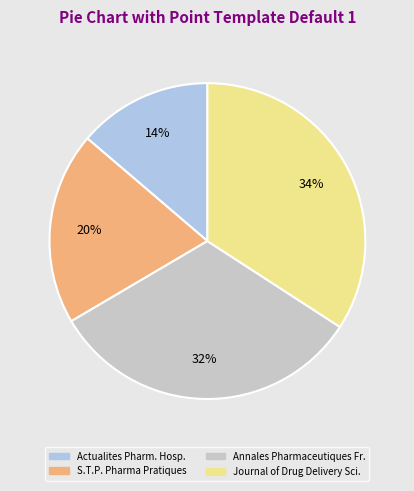

Combined, do Journal of Drug Delivery Sci. and Actualites Pharm. Hosp. account for over 50%?

No